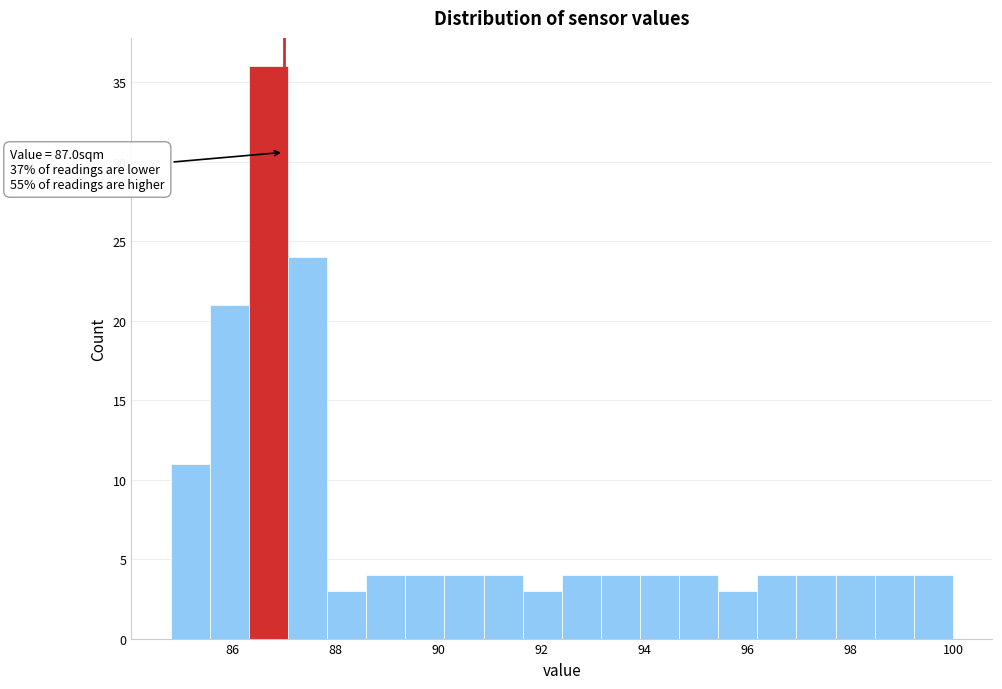

Around what value on the x-axis is the tallest bar? Give the approximate position of its centre, as read against the axis.

86.8